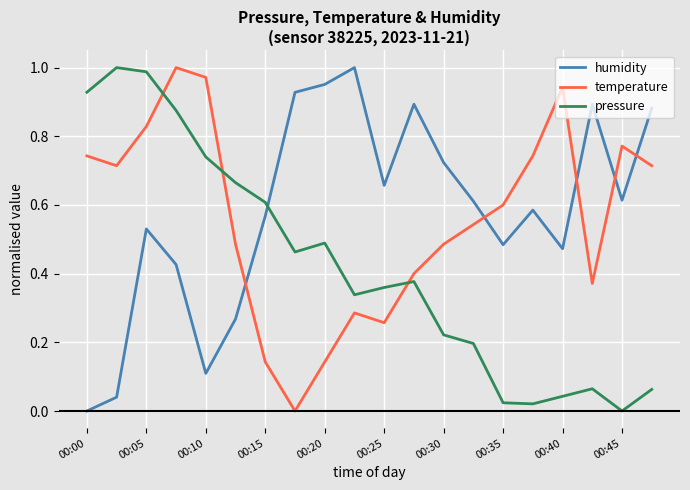

After their last crossing, which series has the higher values: temperature or pressure?

temperature